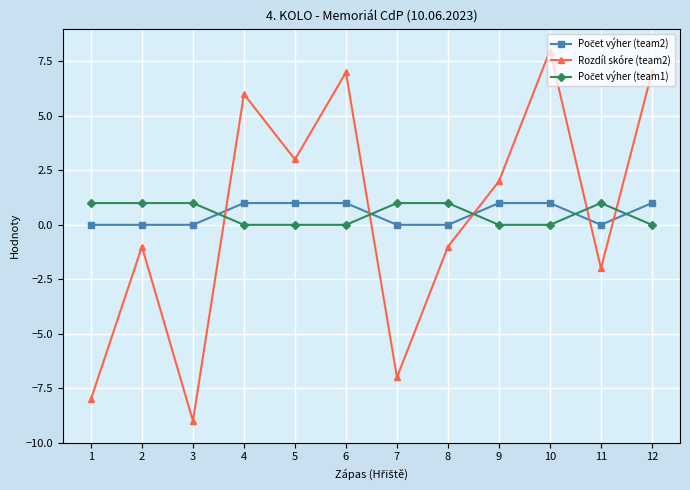

Between 1 and 9, which series saw the biggest shift?

Rozdíl skóre (team2)